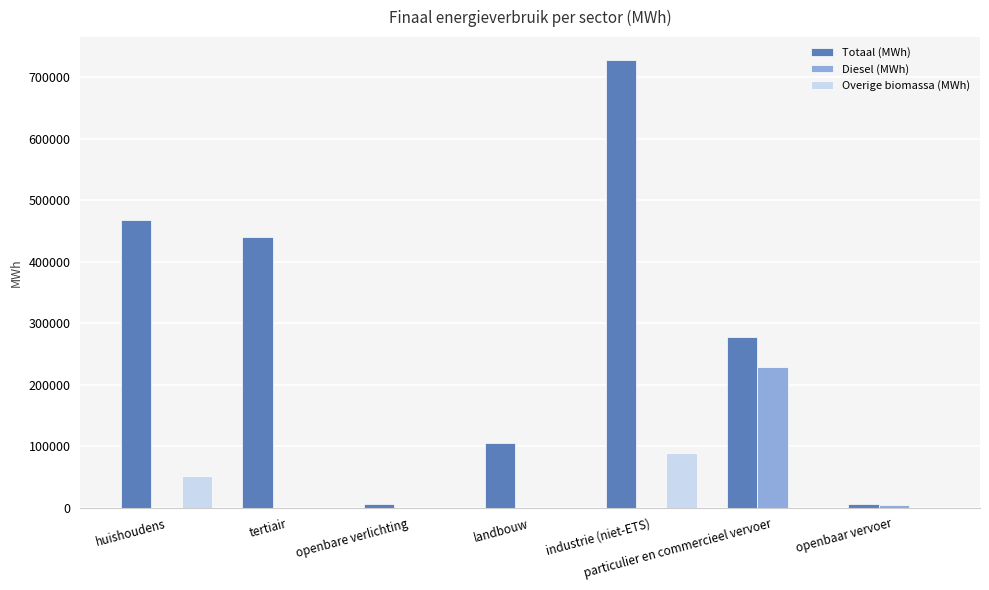

Which series has the largest total across all categories?

Totaal (MWh)